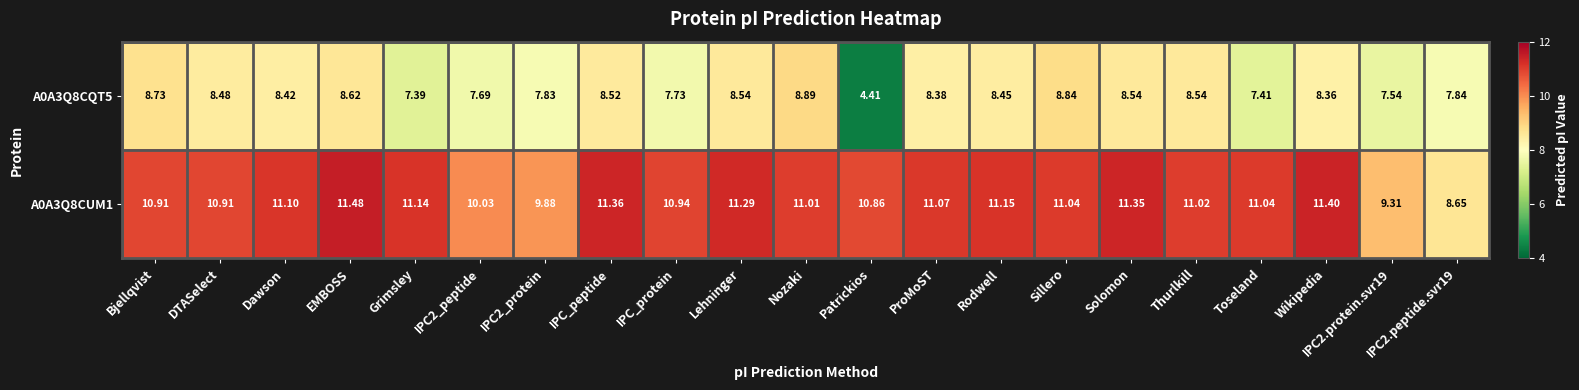

At which category is the sum across all series the highest?

EMBOSS